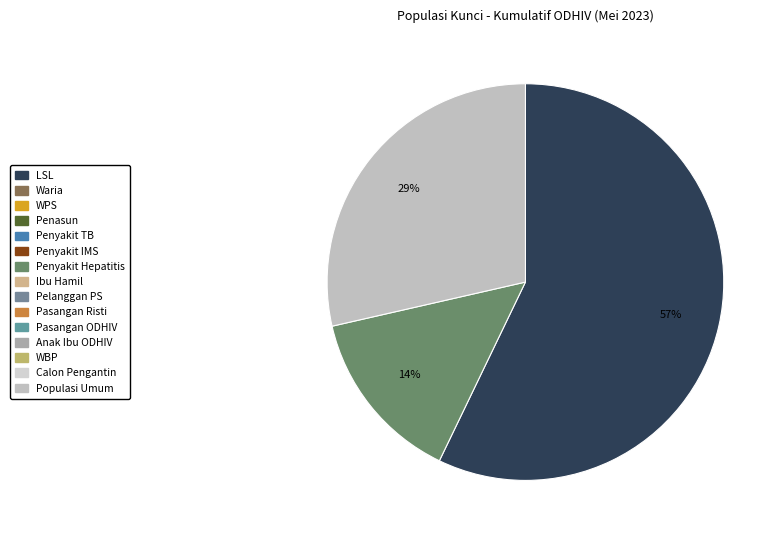

Is there any slice that represents more than half of the pie?

Yes